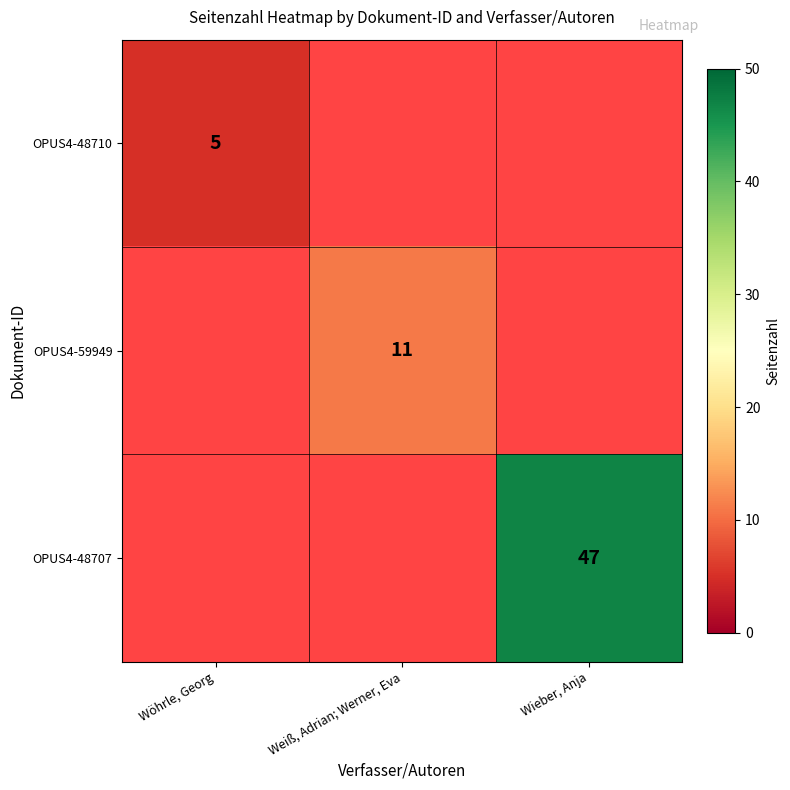

Is it true that OPUS4-48710 equals 5 at Wöhrle, Georg?

True